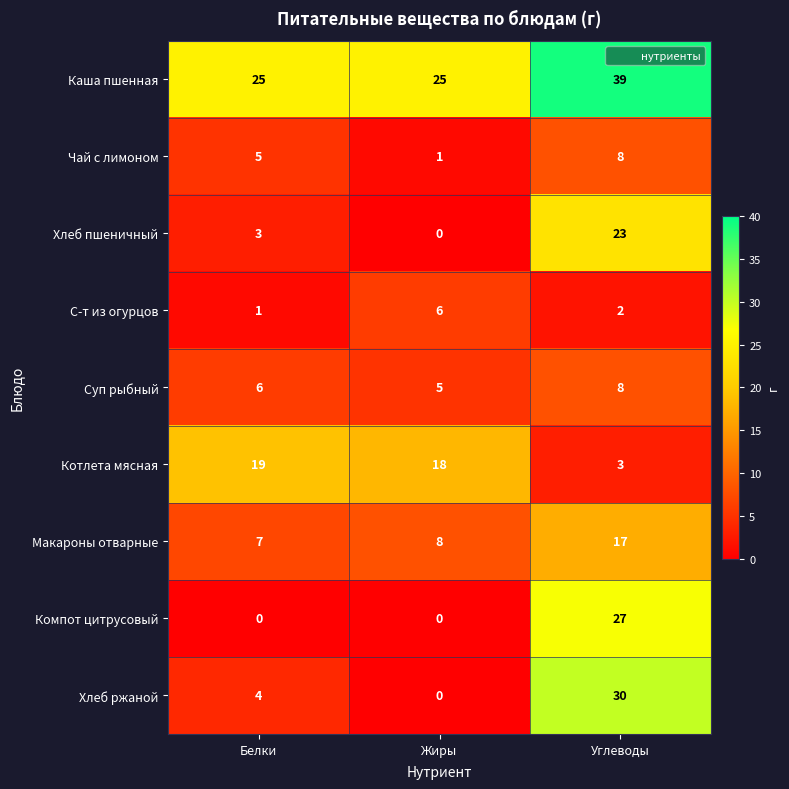

Which series changed the most between Белки and Жиры?

С-т из огурцов